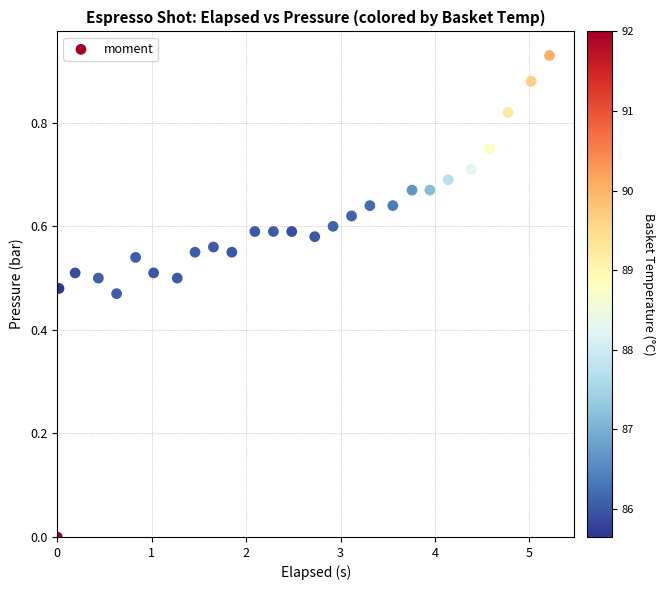

What is the range of X values (max minus min)?

5.2